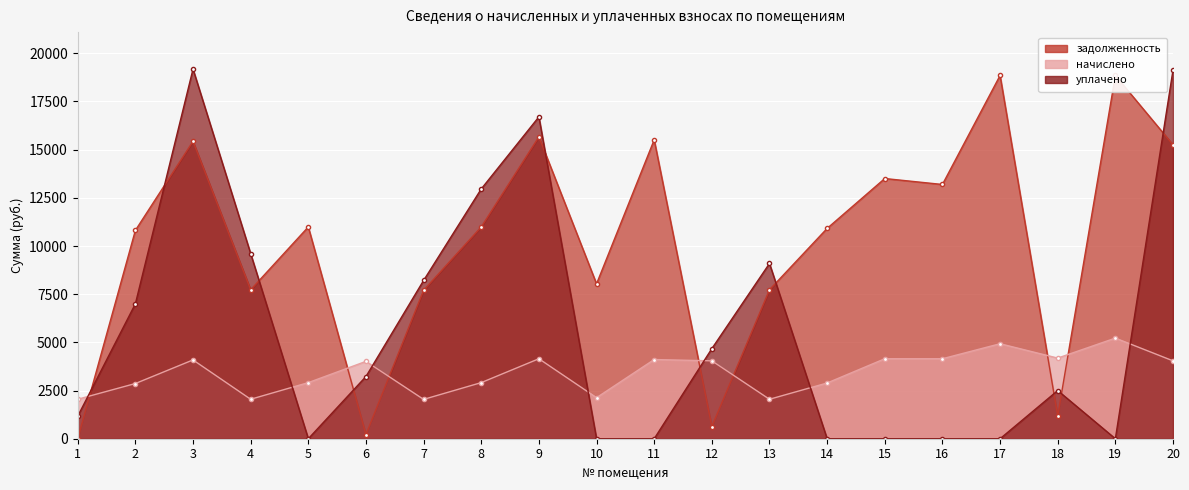

True or false: уплачено has a value of 3228.2 at 6.

True